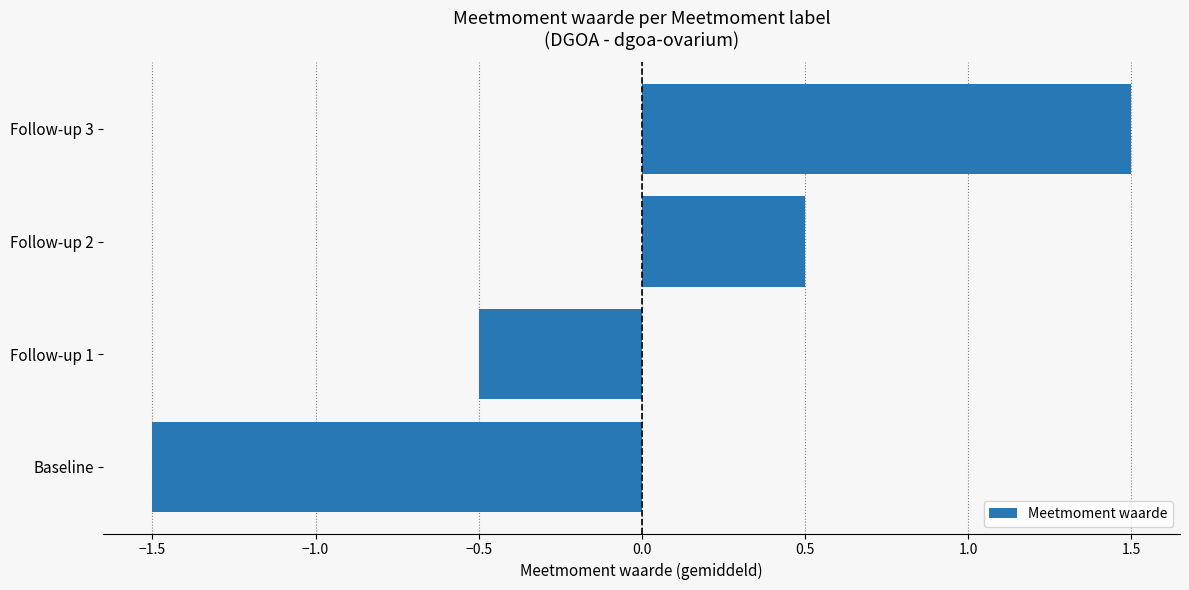

What is the smallest value displayed?

-1.5